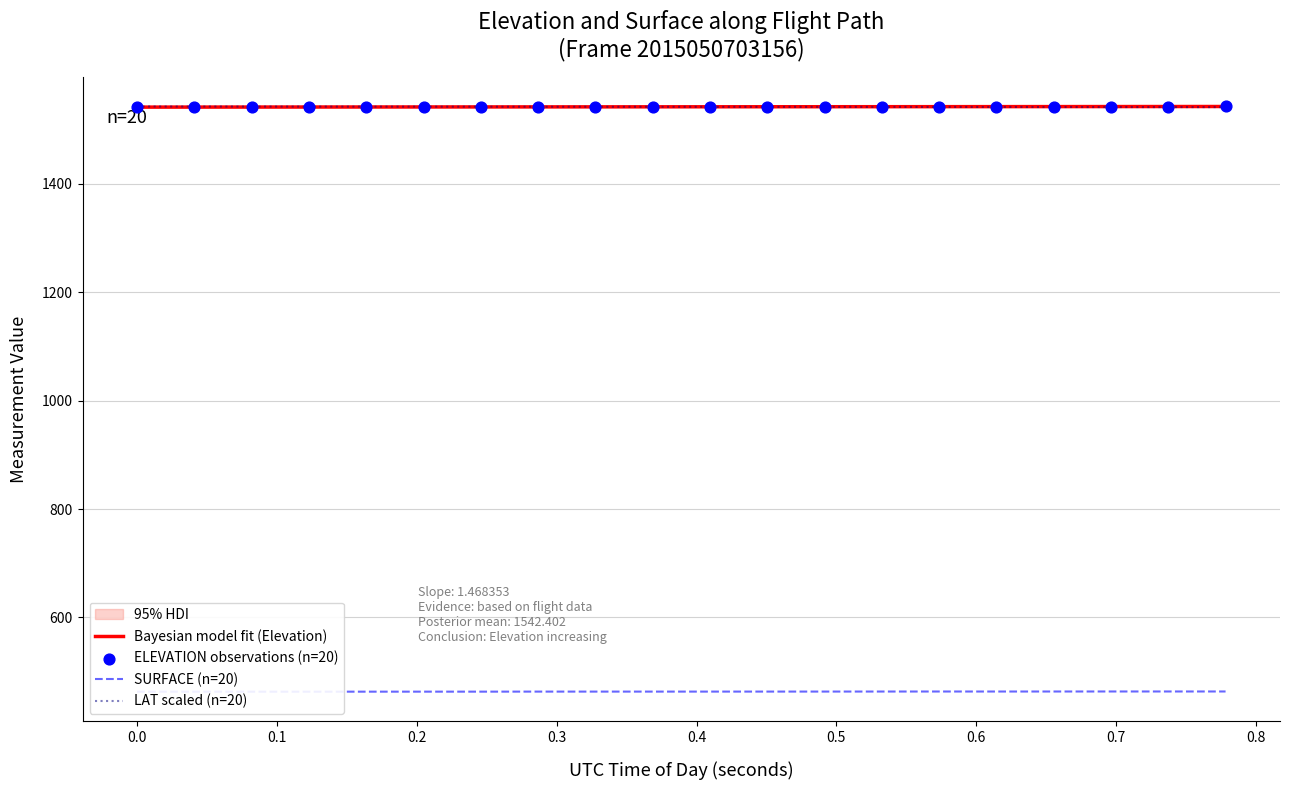

At how many categories does at least one series exceed 1470?

20